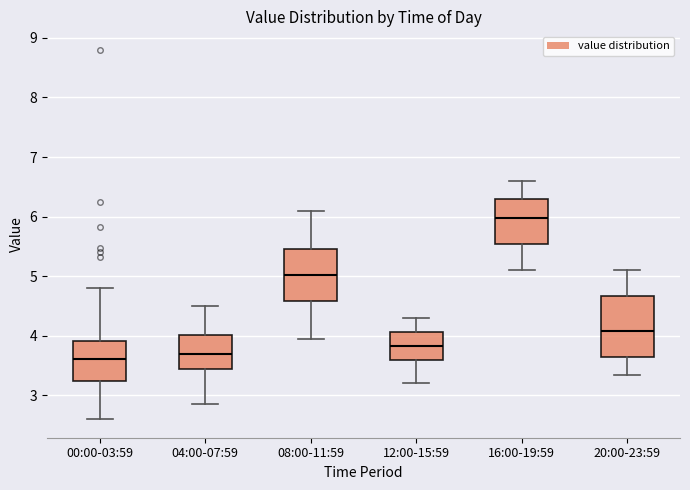

Reading left to right, transcribe this box plot: for each box, give where its median line is, the range the box spans, and where its two whiskers end, as read against the y-axis. The values are not printed on the chart, so give them approximately, as read against the axis.

00:00-03:59: median 3.6, box 3.2 to 3.9, whiskers 2.6 to 4.8
04:00-07:59: median 3.7, box 3.5 to 4.0, whiskers 2.9 to 4.5
08:00-11:59: median 5.0, box 4.6 to 5.5, whiskers 4.0 to 6.1
12:00-15:59: median 3.8, box 3.6 to 4.1, whiskers 3.2 to 4.3
16:00-19:59: median 6.0, box 5.5 to 6.3, whiskers 5.1 to 6.6
20:00-23:59: median 4.1, box 3.7 to 4.7, whiskers 3.4 to 5.1